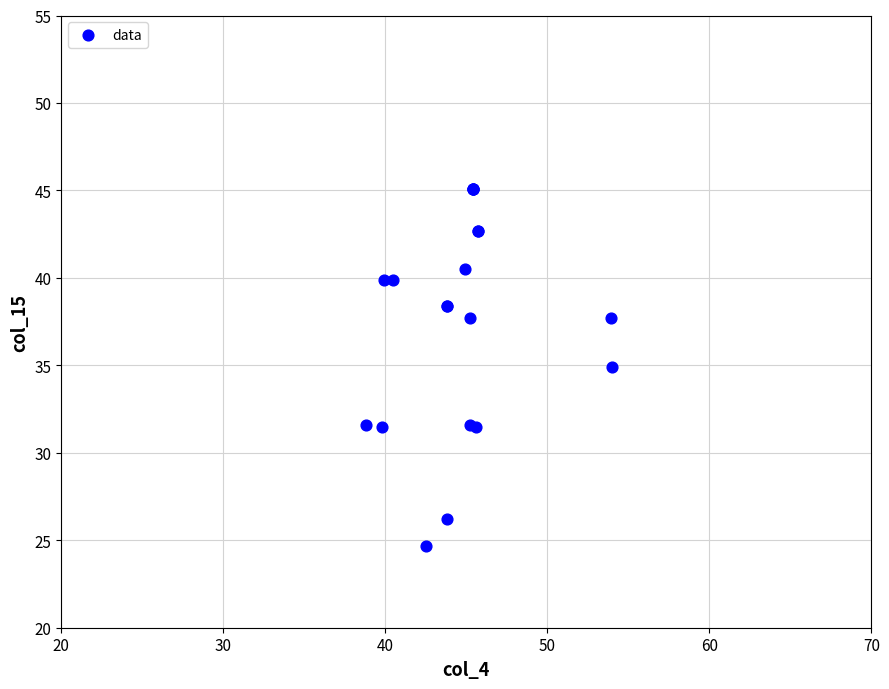

What Y value in the scatter plot is closest to 34?

34.9